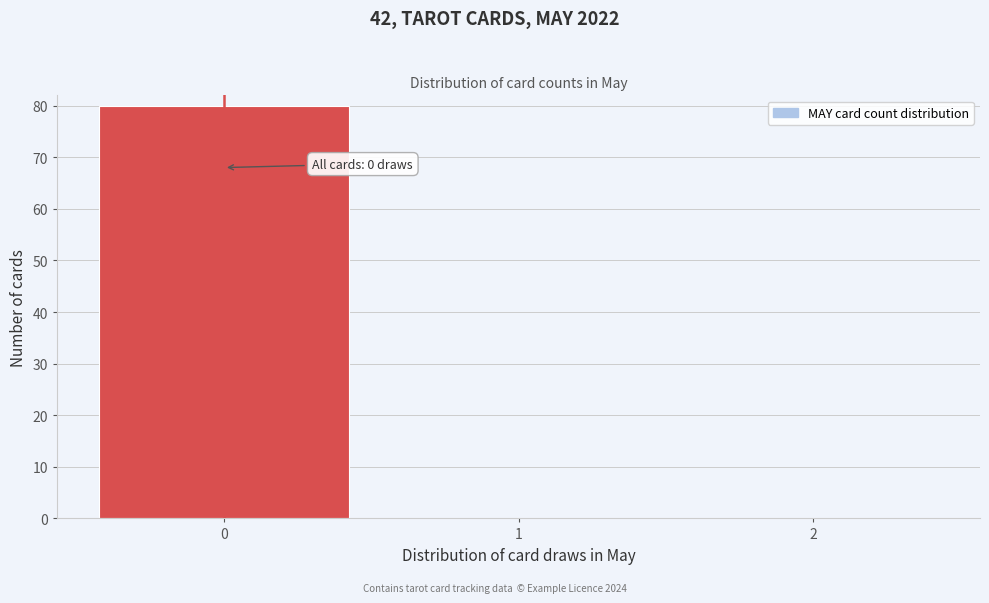

Which range on the x-axis has the tallest bar?

-0.5 to 0.5